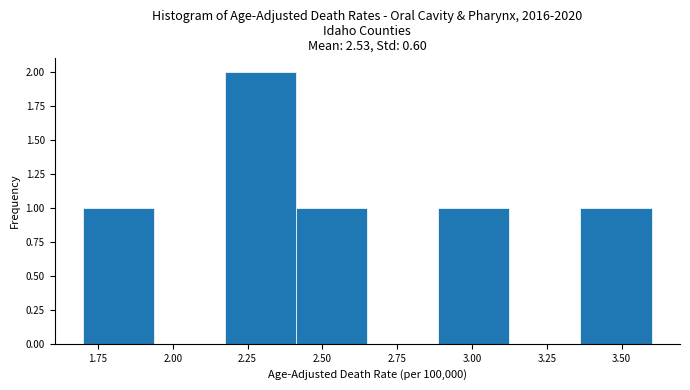

Which range on the x-axis has the tallest bar?

2.20 to 2.40